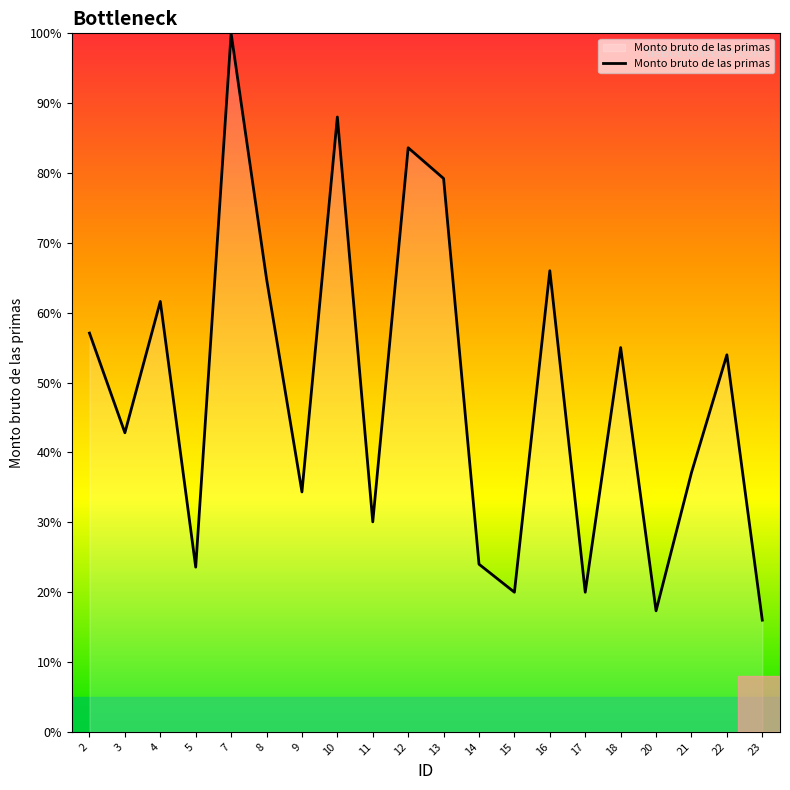

Between 7 and 12, which is larger?

7